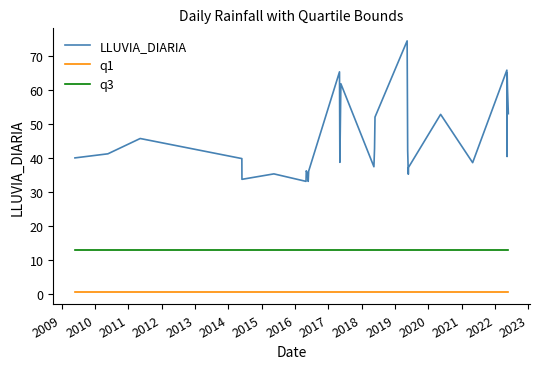

True or false: LLUVIA_DIARIA and q3 cross at least once.

False